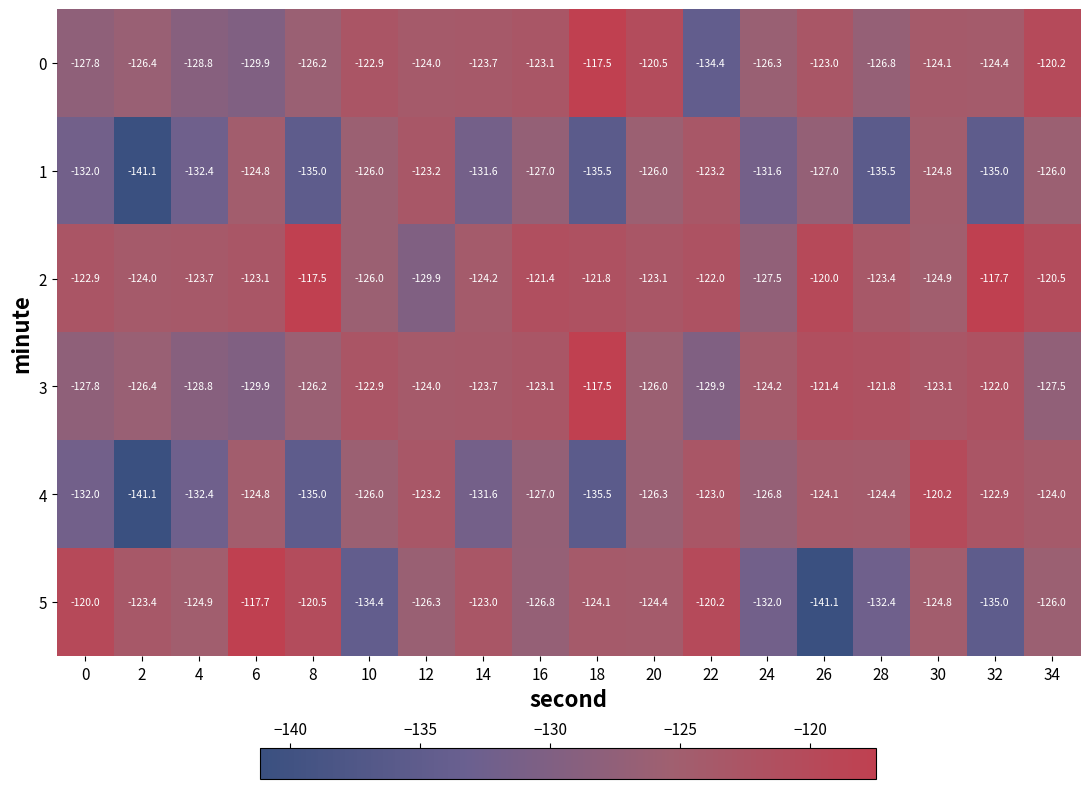

Is it true that 0 equals -124.1 at 30?

True